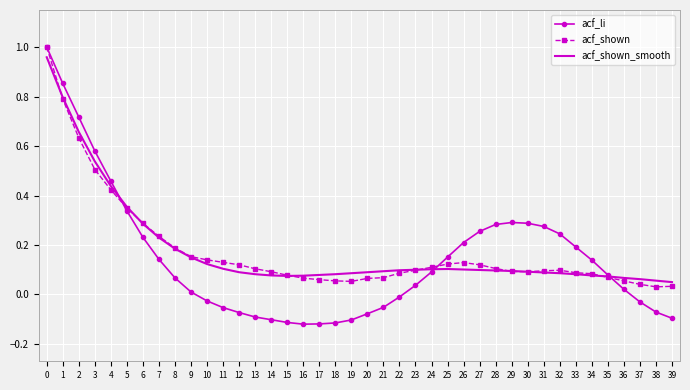

Is the value of acf_shown_smooth at 2 greater than the value of acf_li at 2?

No